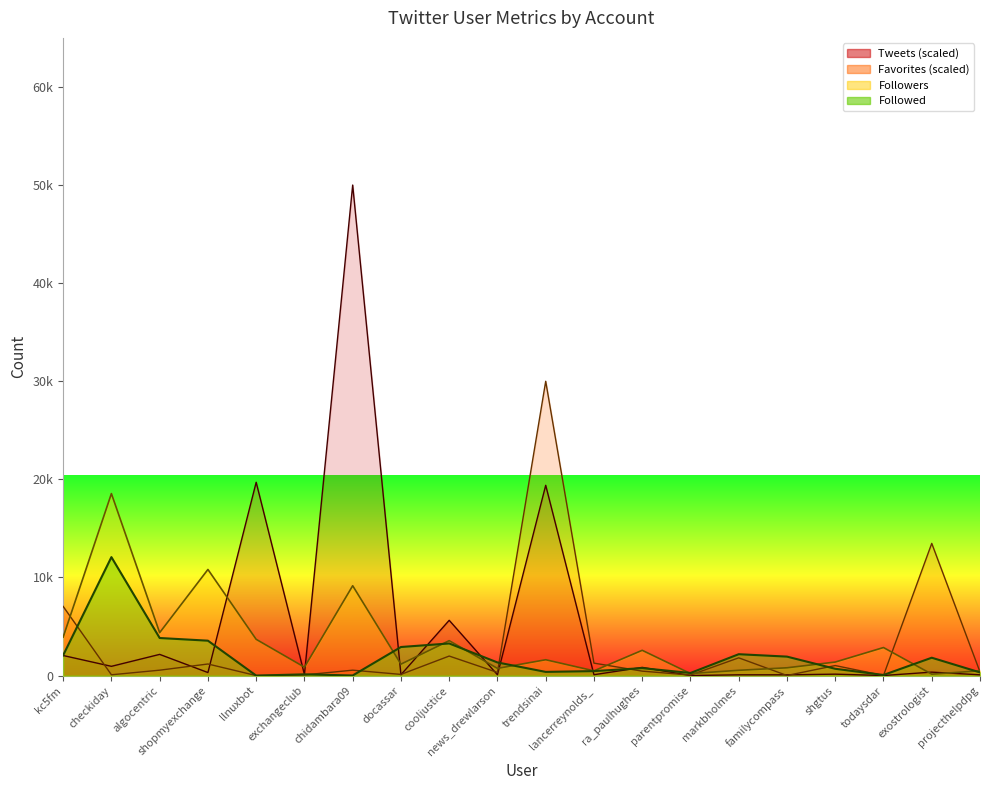

The Favorites series shows 337.6 at lancerreynolds_. True or false?

False